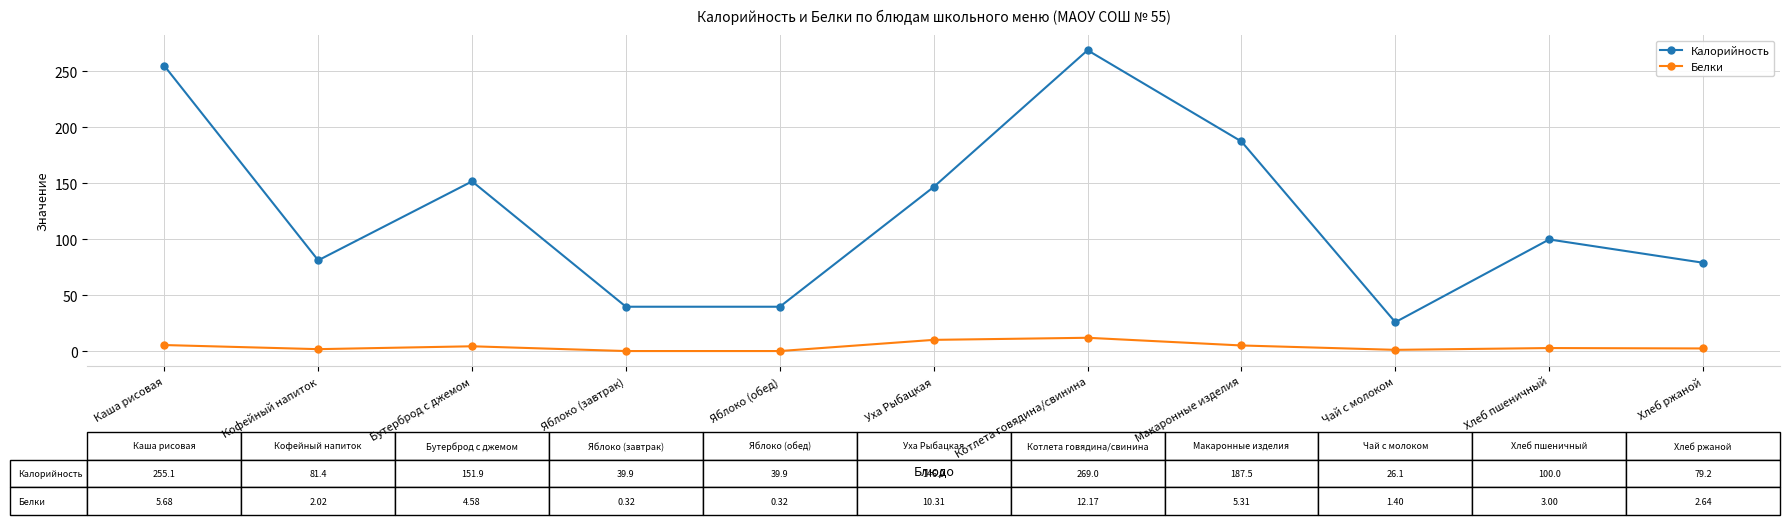

How many data points does each series have?

11